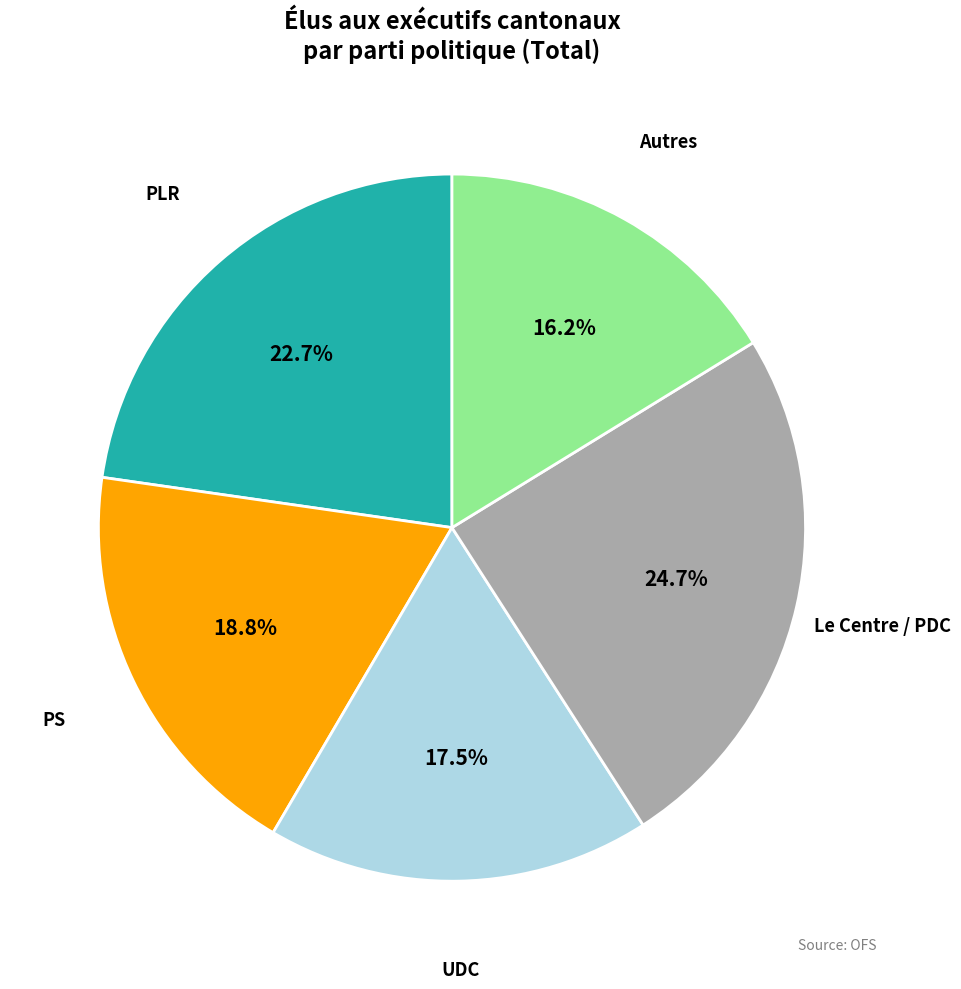

How many segments does this pie chart have?

5